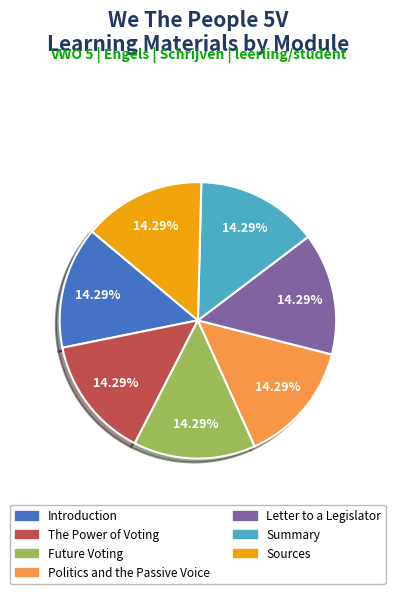

Does any single category account for the majority?

No